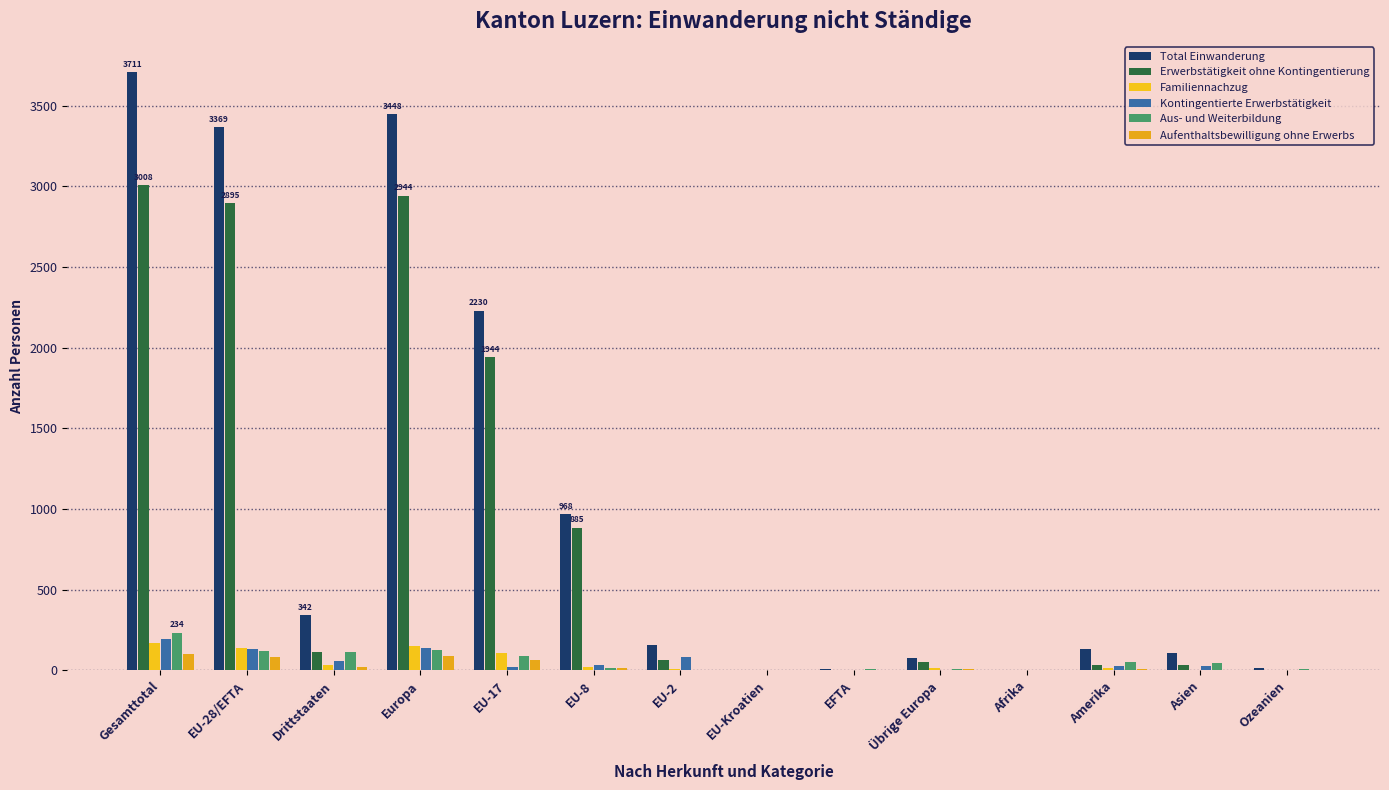

Is it true that Erwerbstätigkeit ohne Kontingentierung equals 49 at Übrige Europa?

True